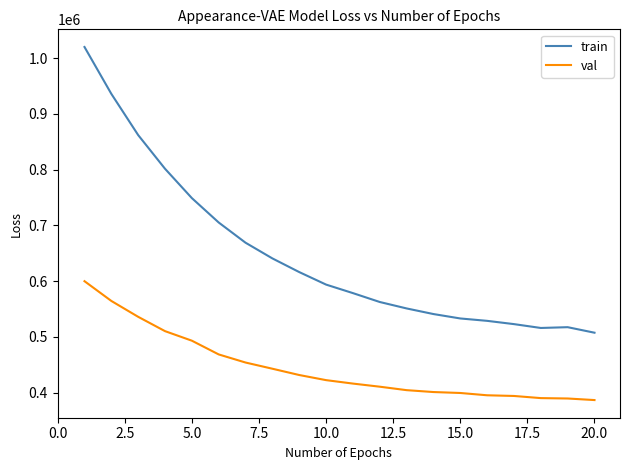

Which series has the largest total across all categories?

train